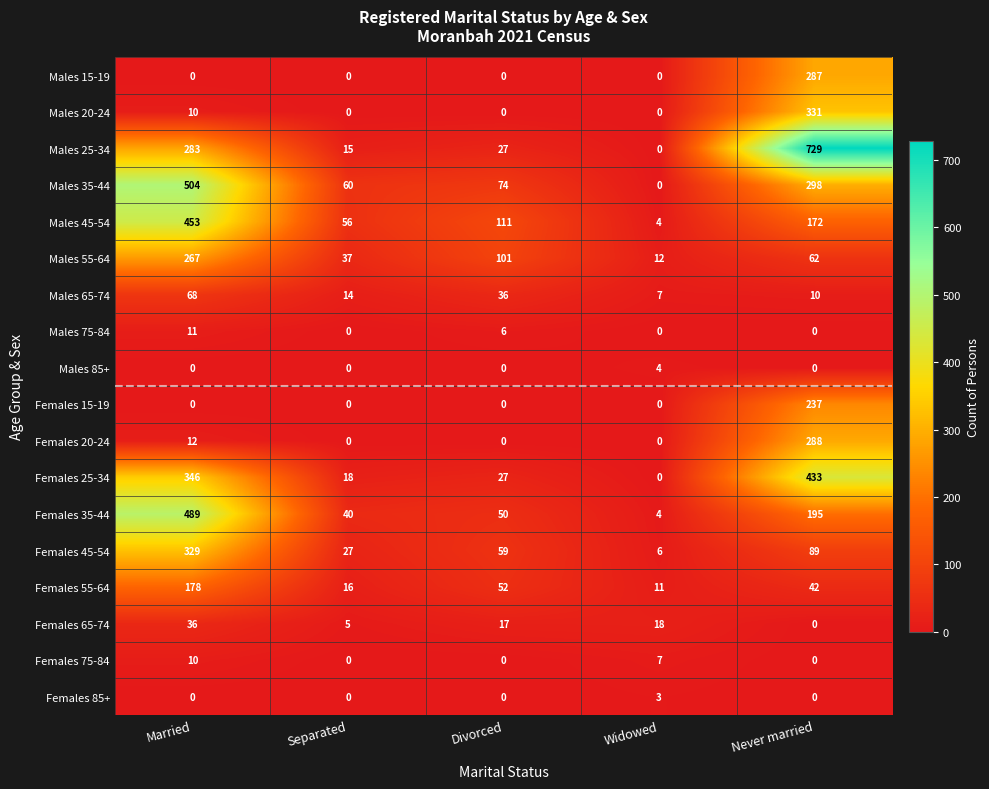

What is the difference between the Females 65-74 values at Divorced and Married?

19